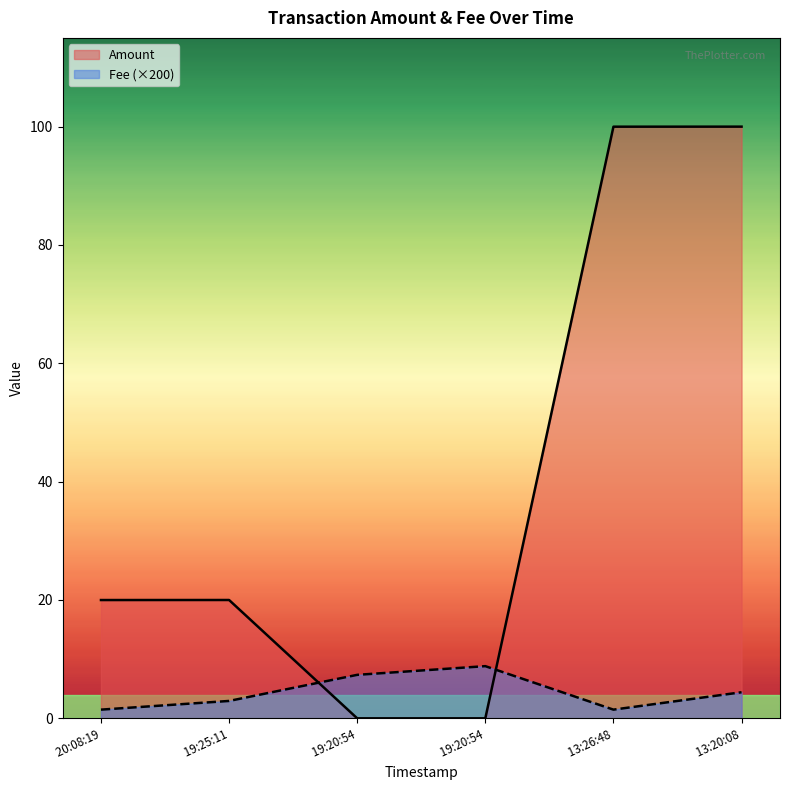

How many positive values does the Amount series have?

4